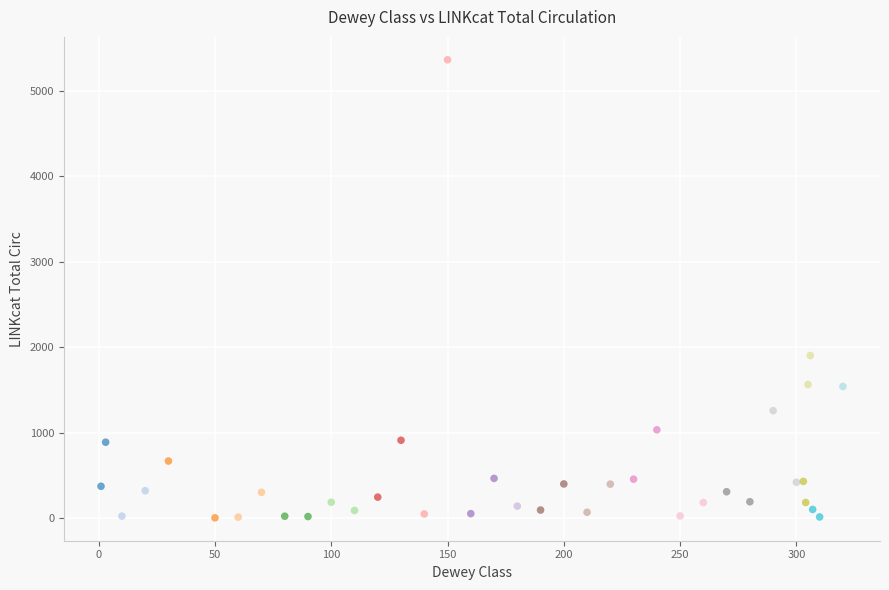

What Y value in the scatter plot is closest to 2683?

1903